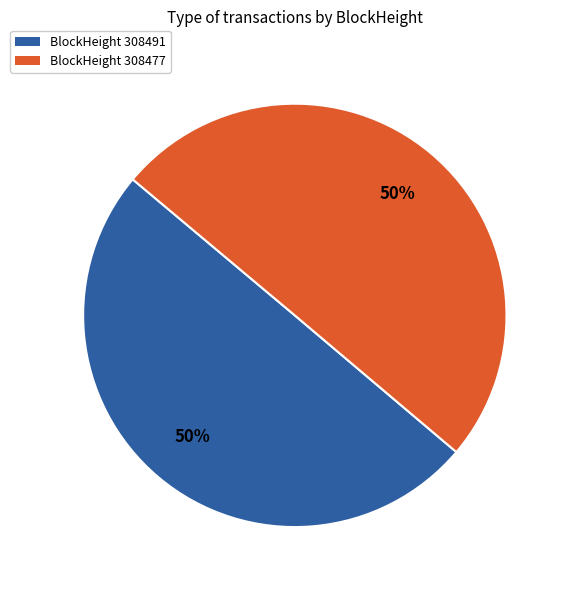

To the nearest percent, what is the average slice percentage?

50%